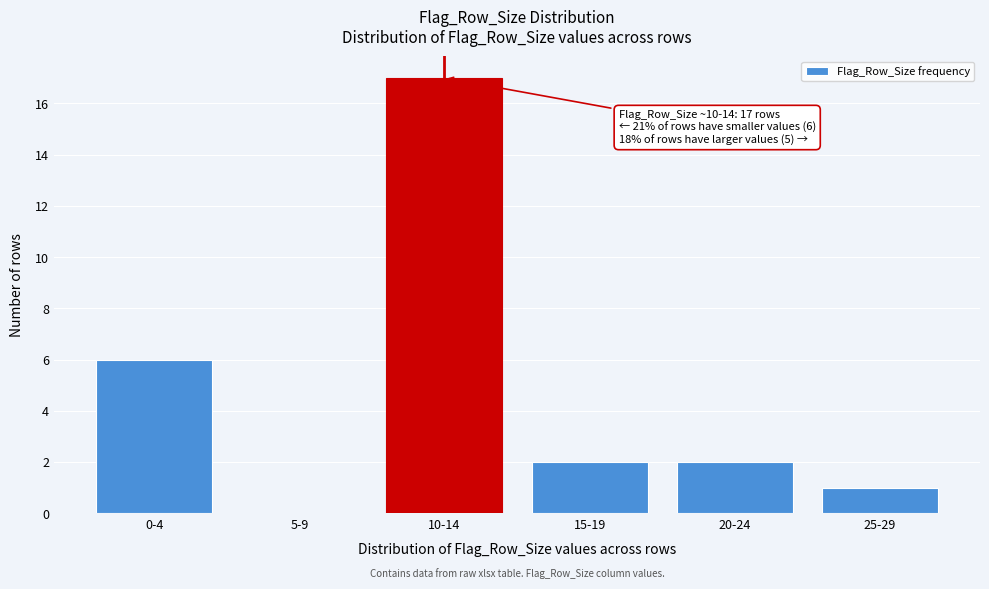

Reading left to right, transcribe all the data shown in this chart.

0-4=6	5-9=0	10-14=17	15-19=2	20-24=2	25-29=1